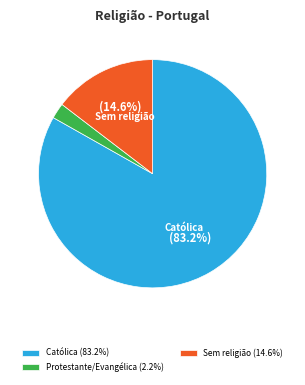

Is there any slice that represents more than half of the pie?

Yes